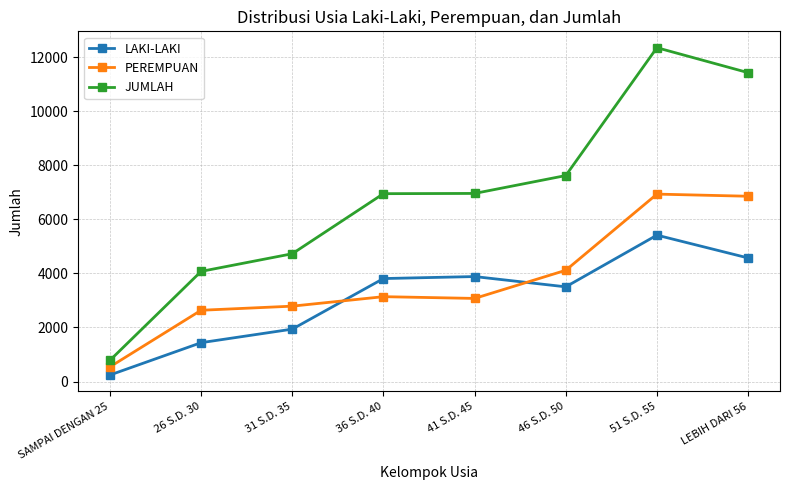

How many lines are shown in the chart?

3